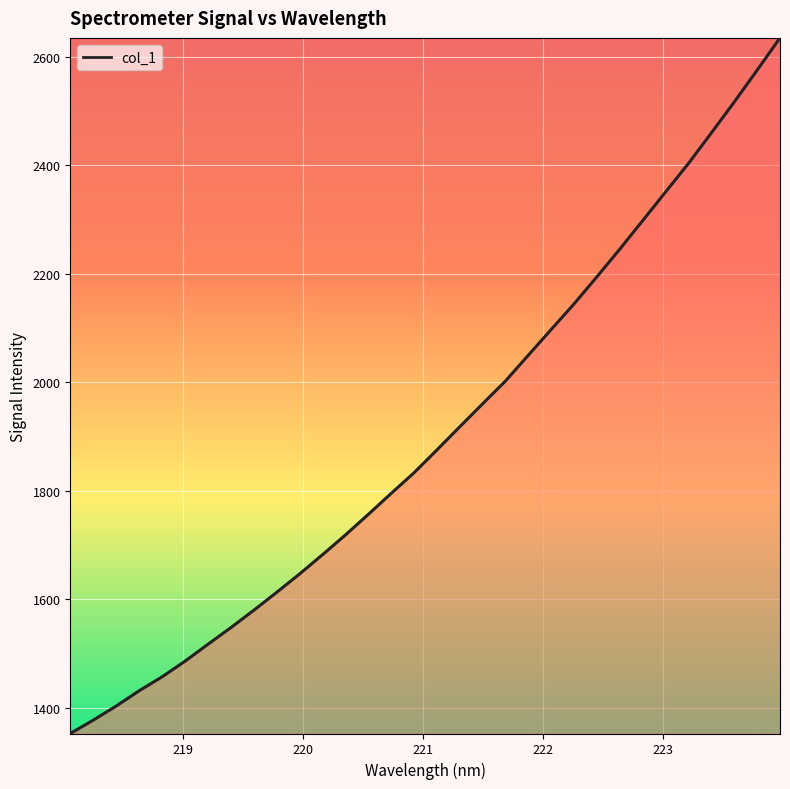

What is the smallest value displayed?

1352.1